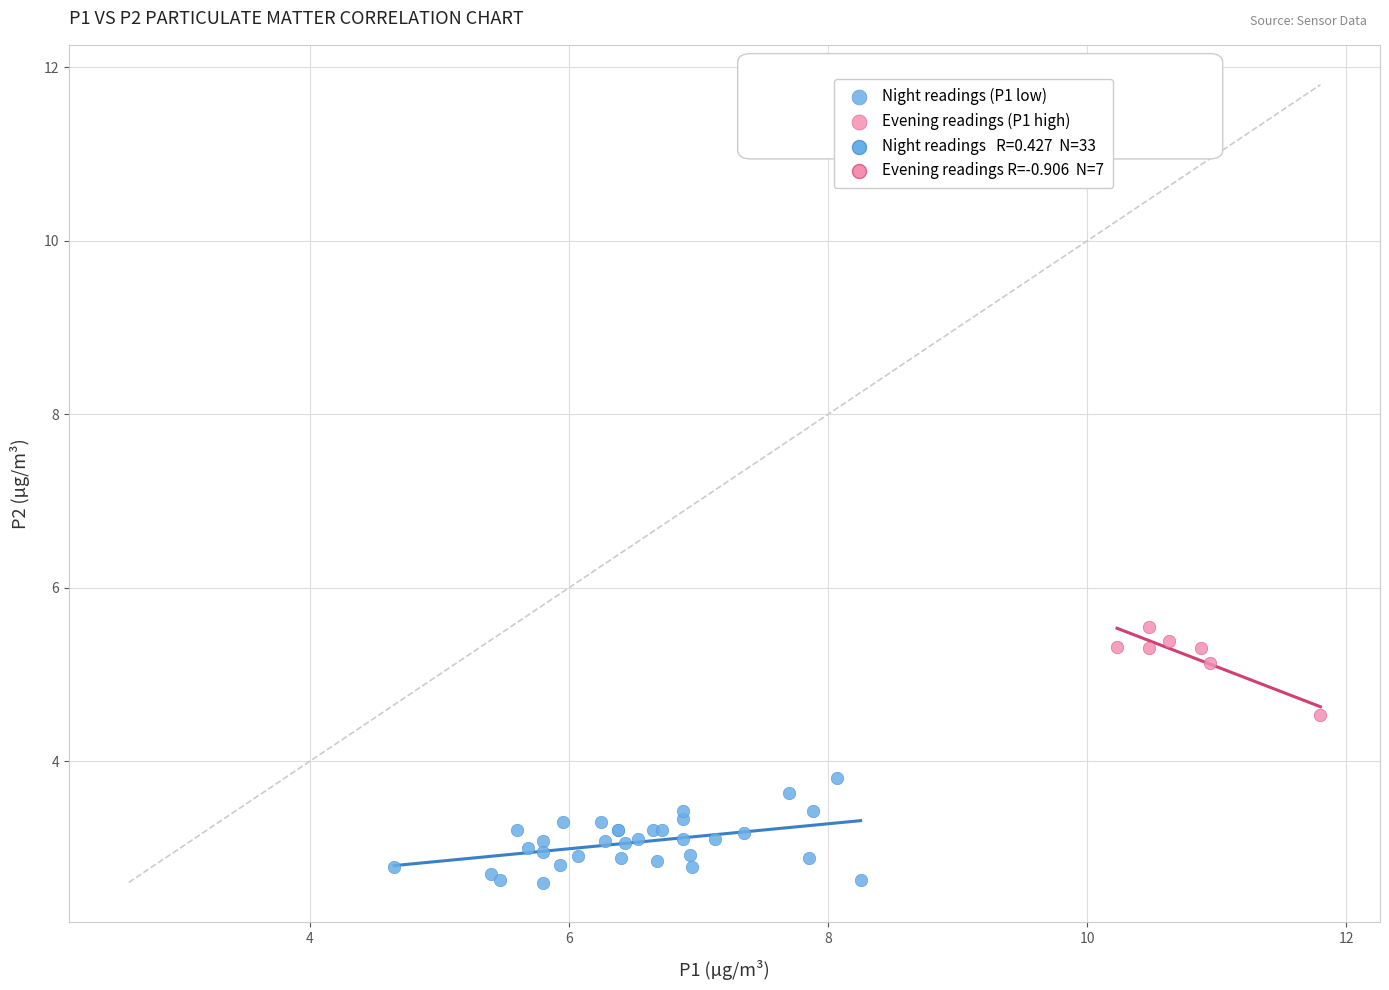

Which series has the largest Y range (max minus min)?

Night readings (P1 low)